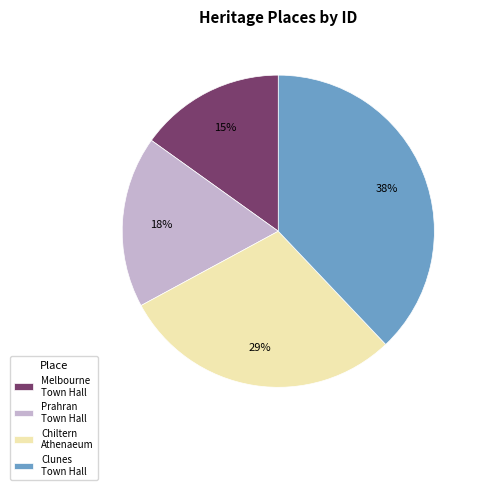

Which has a higher value, Prahran Town Hall or Chiltern Athenaeum?

Chiltern Athenaeum